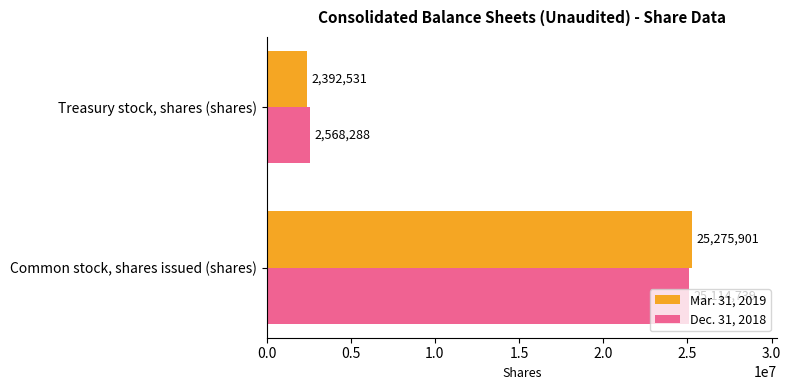

How many distinct data groups are displayed?

2